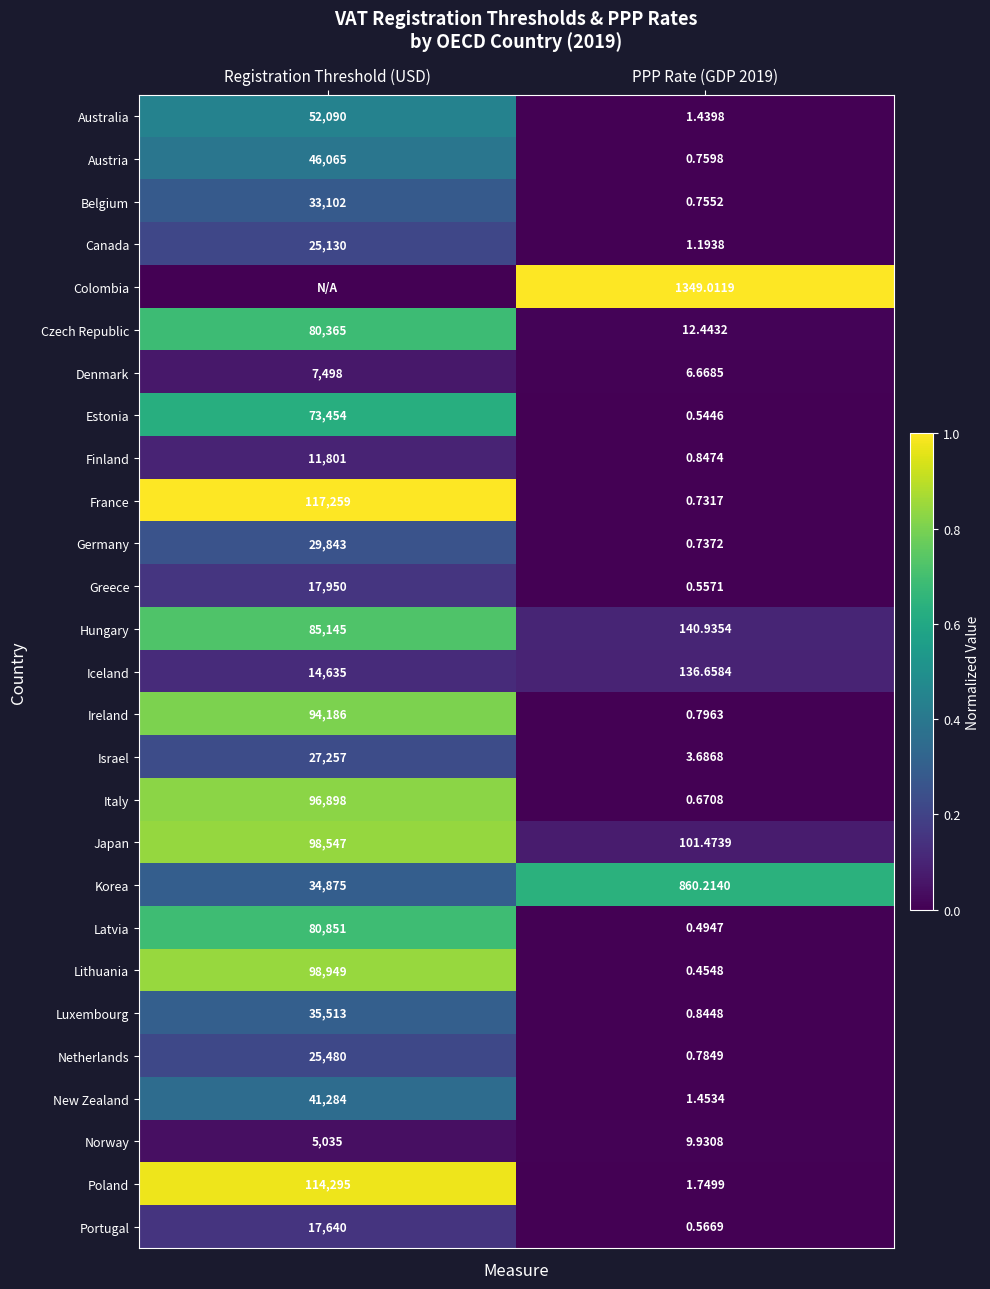

Is the value of Italy at Registration Threshold (USD) greater than the value of New Zealand at PPP Rate (GDP 2019)?

Yes